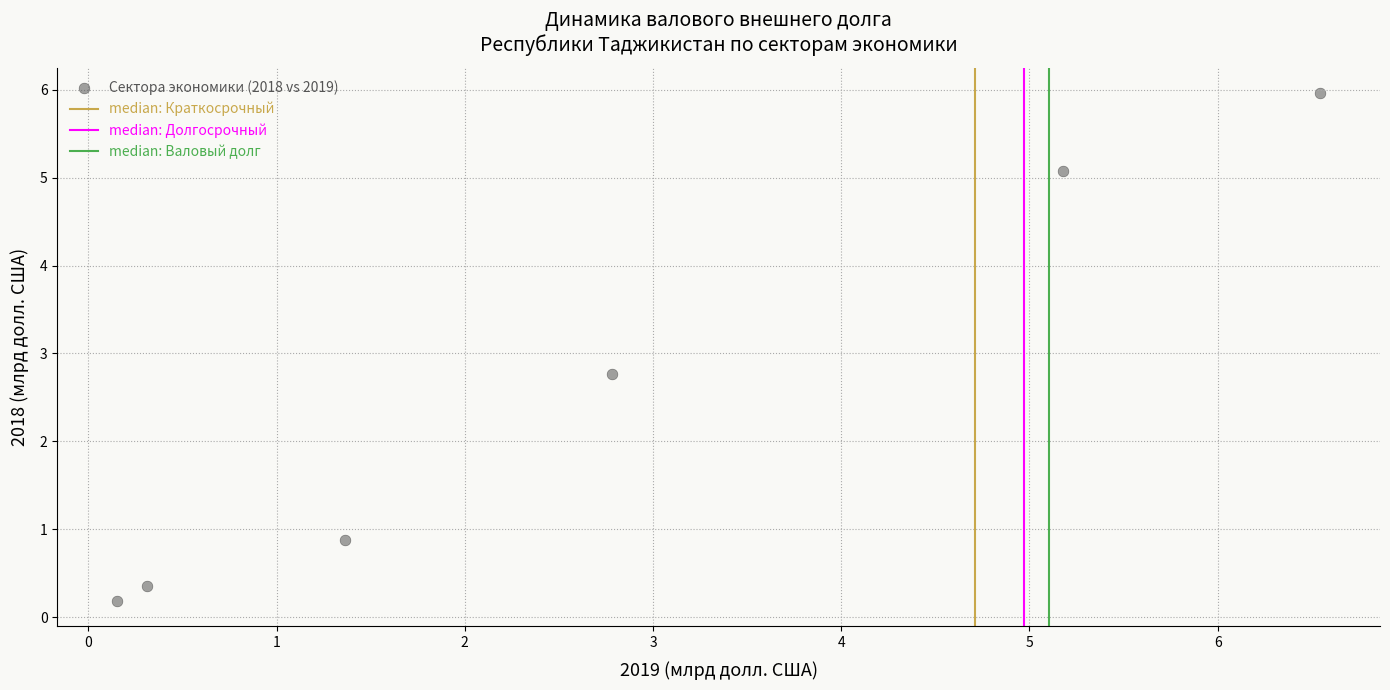

What Y value in the scatter plot is closest to 3?

2.8